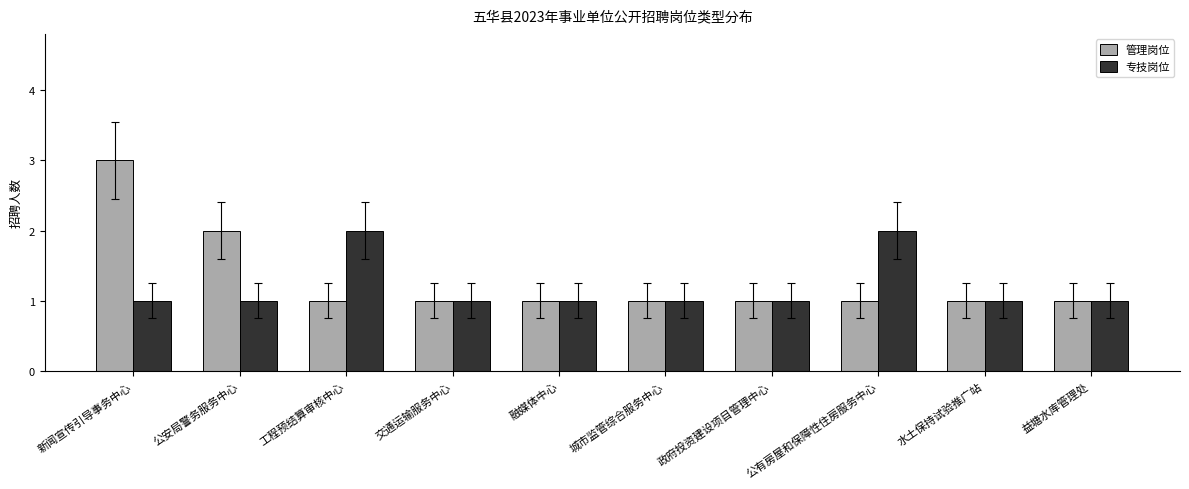

What is the value of the 专技岗位 bar at the 4th from the left?

1